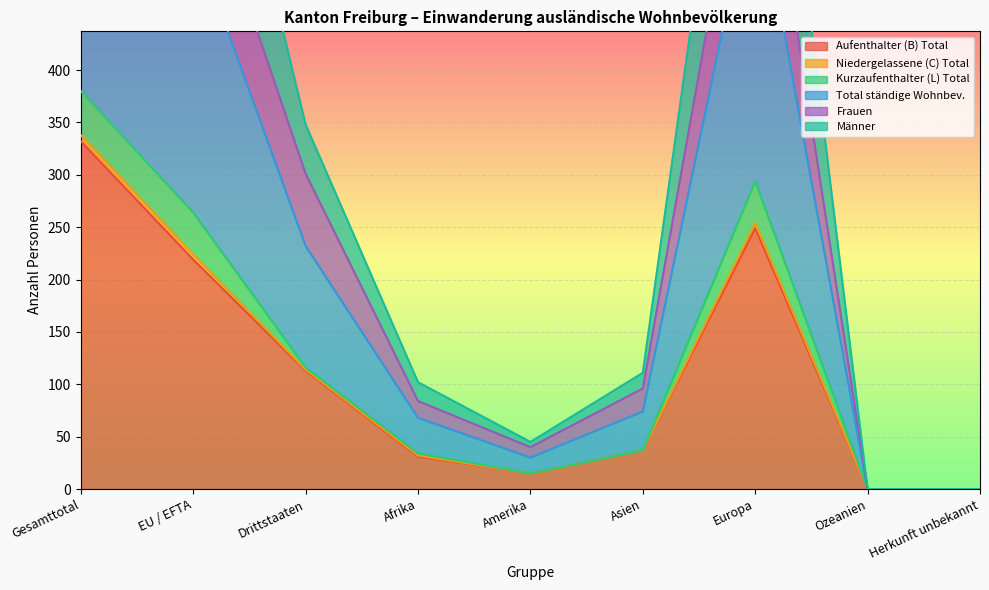

How many data points in Aufenthalter (B) Total are less than 37?

4